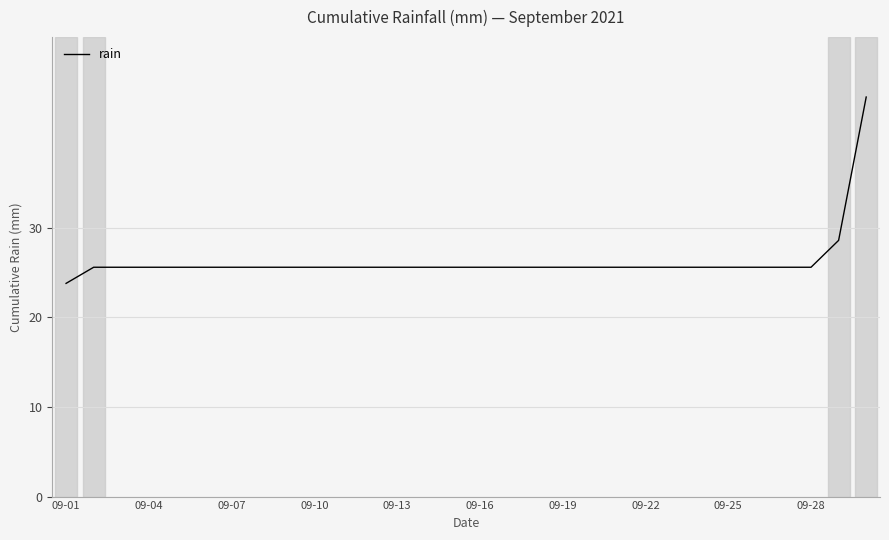

Reading left to right, what are all the values shown in this chart?

23.8	25.6	25.6	25.6	25.6	25.6	25.6	25.6	25.6	25.6	25.6	25.6	25.6	25.6	25.6	25.6	25.6	25.6	25.6	25.6	25.6	25.6	25.6	25.6	25.6	25.6	25.6	25.6	28.6	44.6